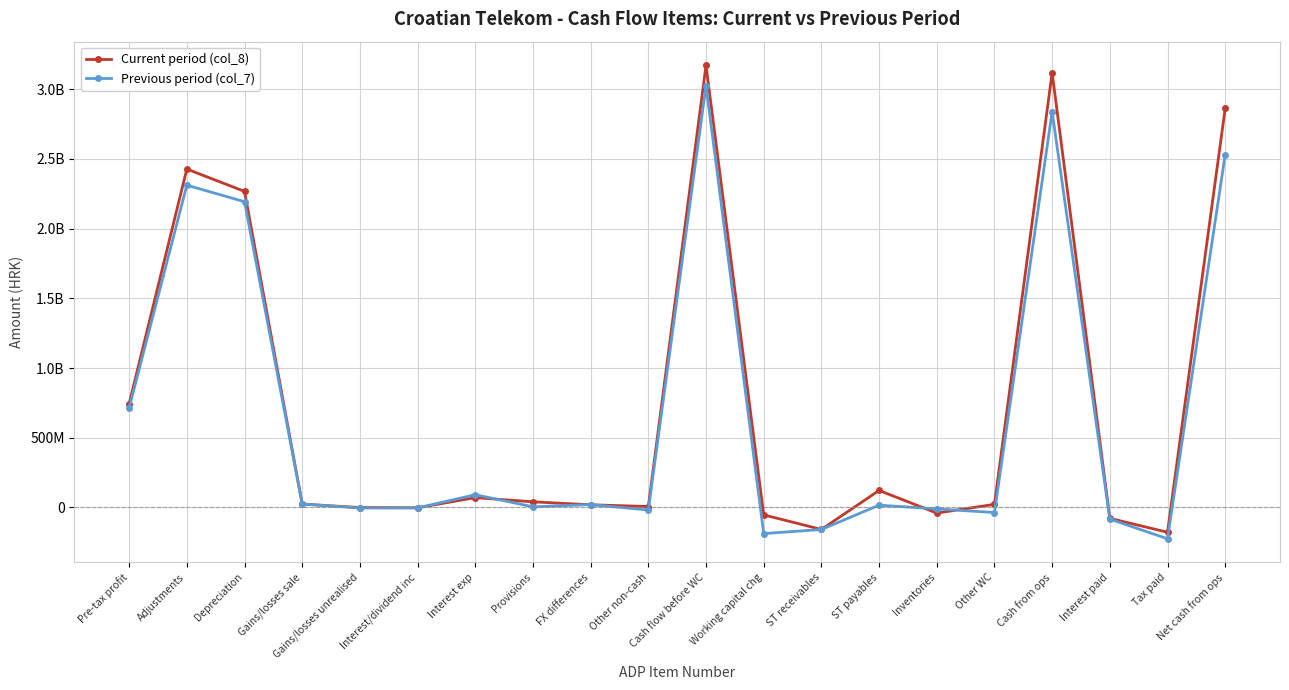

Does the chart have visible grid lines?

Yes